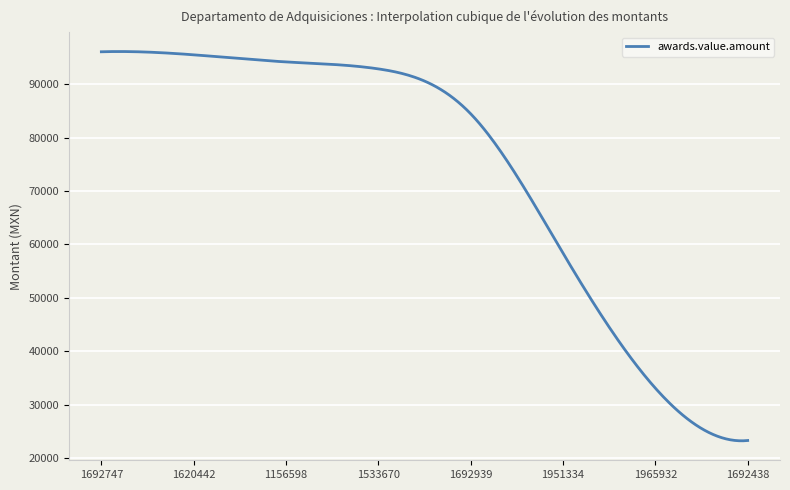

What is the greatest value displayed?

96148.0